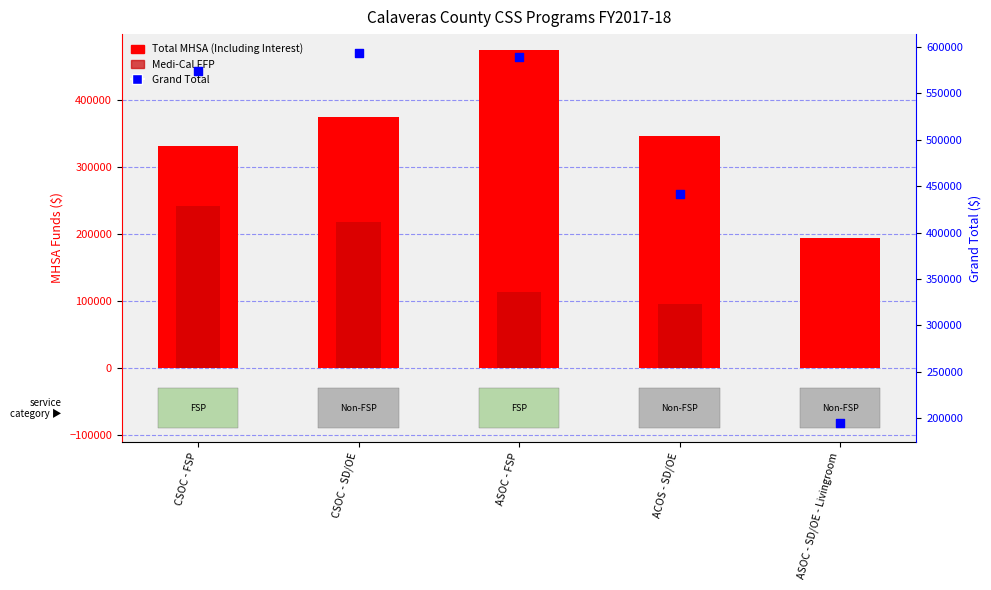

Which series reaches the minimum Y coordinate?

Medi-Cal FFP